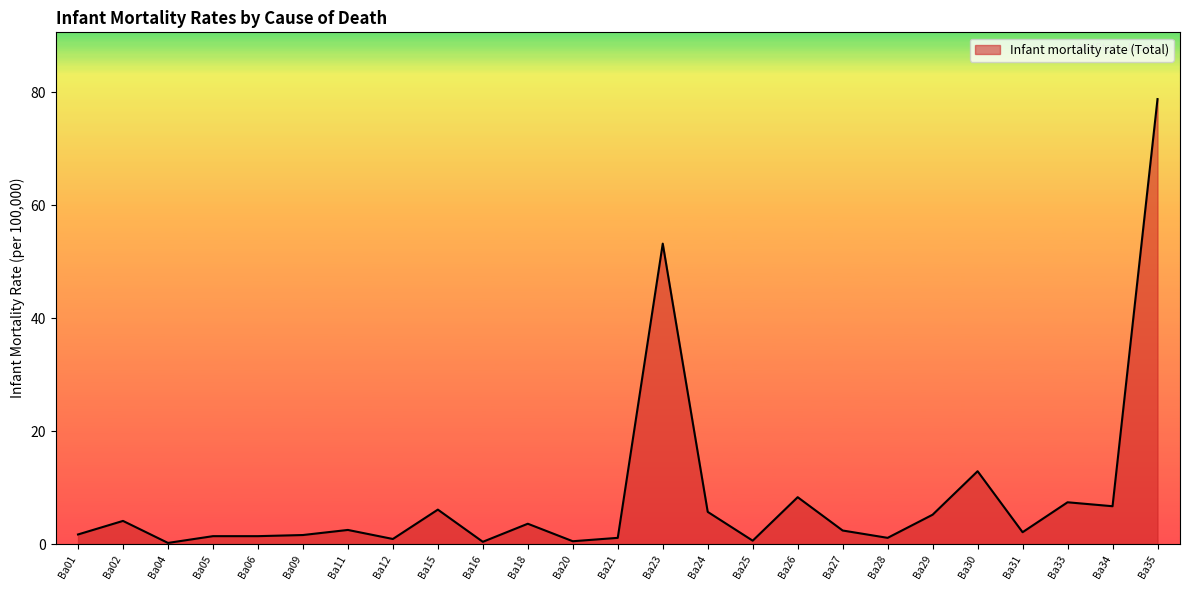

At which label is the value closest to 39?

Ba23